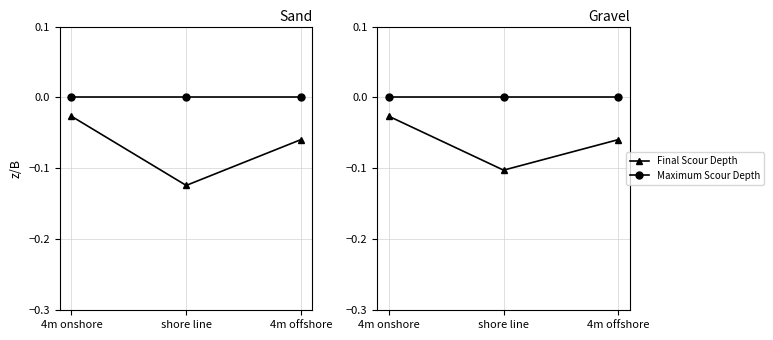

Which category has the lowest value across all series?

shore line